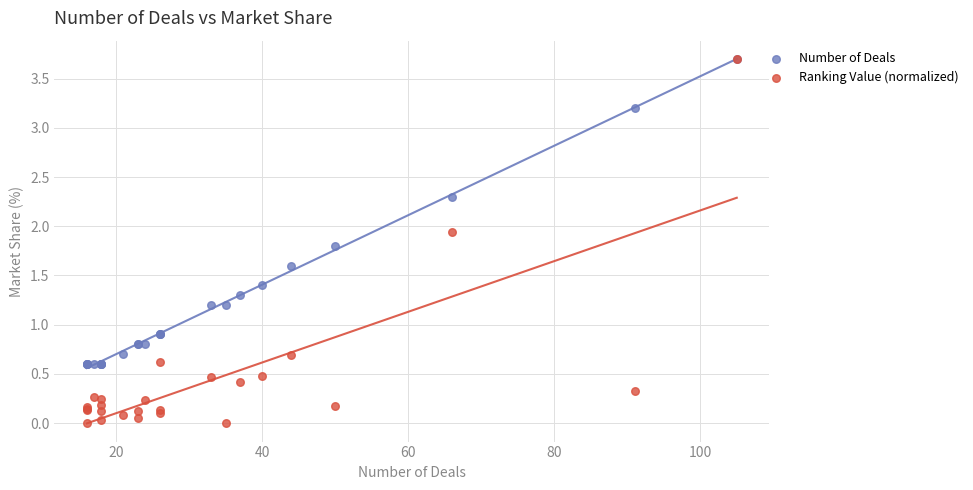

What are all the series names shown in the legend?

Number of Deals, Ranking Value (normalized)